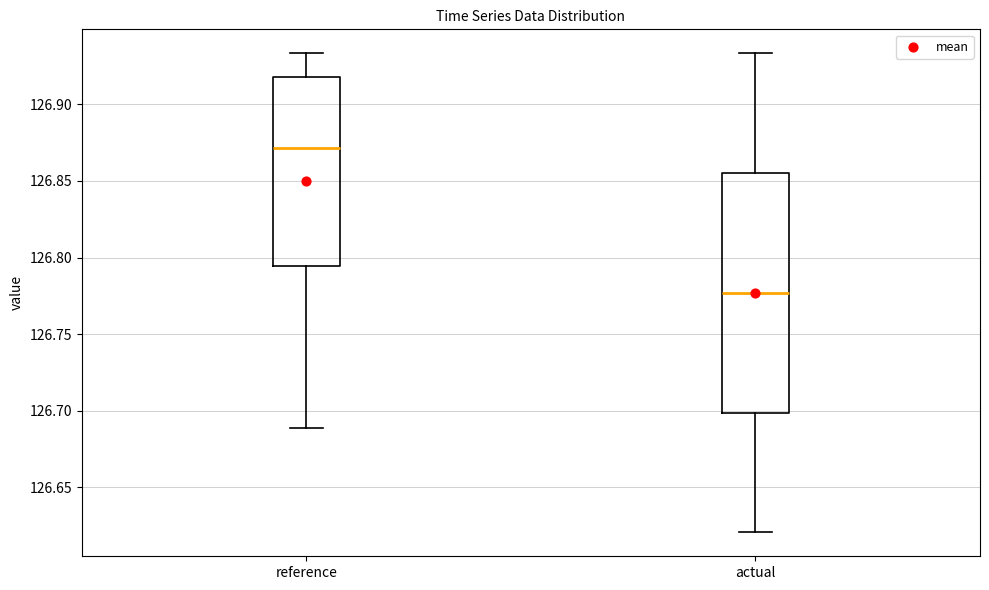

Where is the lower edge of the box for reference on the y-axis? The values are not printed on the chart, so give them approximately, as read against the axis.

126.795